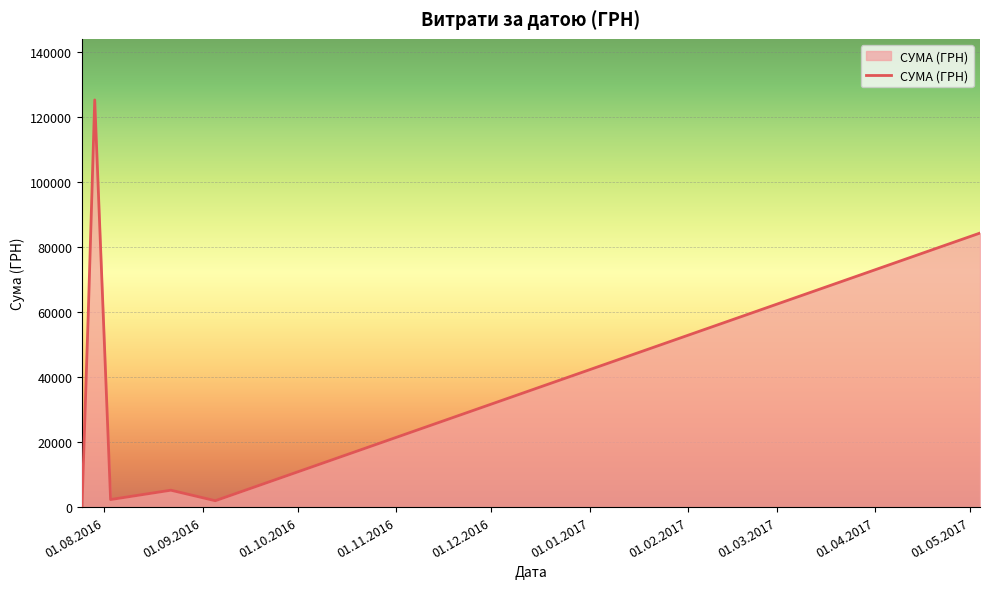

What is the difference between the maximum and minimum values?

124812.3